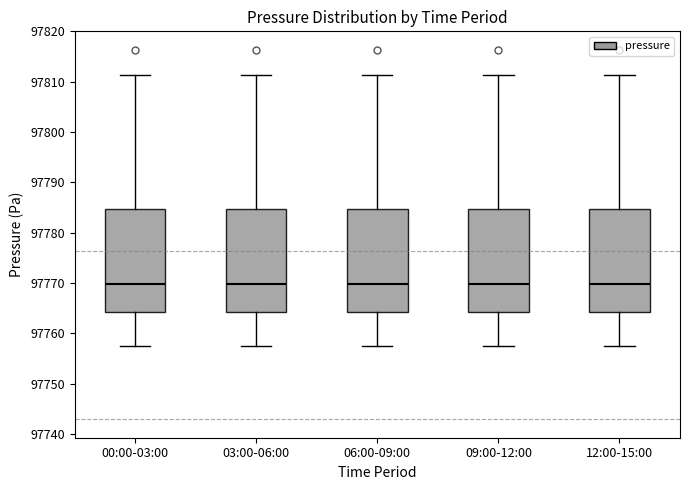

Reading left to right, transcribe this box plot: for each box, give where its median line is, the range the box spans, and where its two whiskers end, as read against the y-axis. The values are not printed on the chart, so give them approximately, as read against the axis.

00:00-03:00: median 97770, box 97764 to 97785, whiskers 97757 to 97811
03:00-06:00: median 97770, box 97764 to 97785, whiskers 97757 to 97811
06:00-09:00: median 97770, box 97764 to 97785, whiskers 97757 to 97811
09:00-12:00: median 97770, box 97764 to 97785, whiskers 97757 to 97811
12:00-15:00: median 97770, box 97764 to 97785, whiskers 97757 to 97811